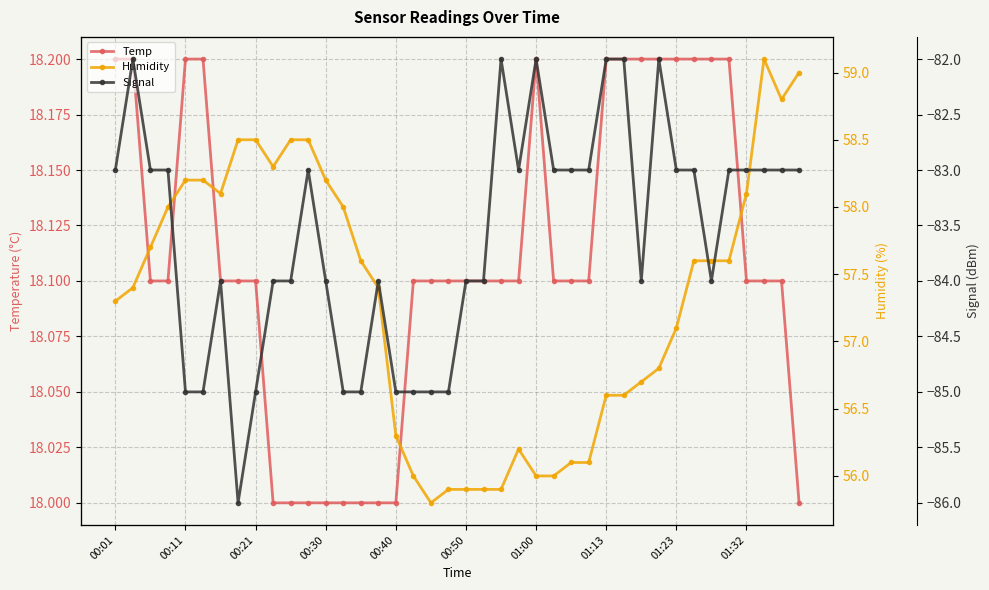

Which series has the widest spread of values?

Signal